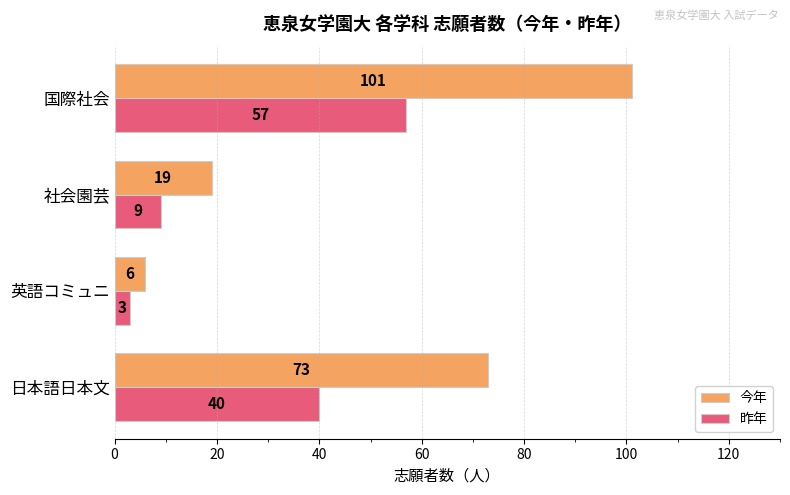

What is the difference between the highest and lowest values at 社会園芸?

10